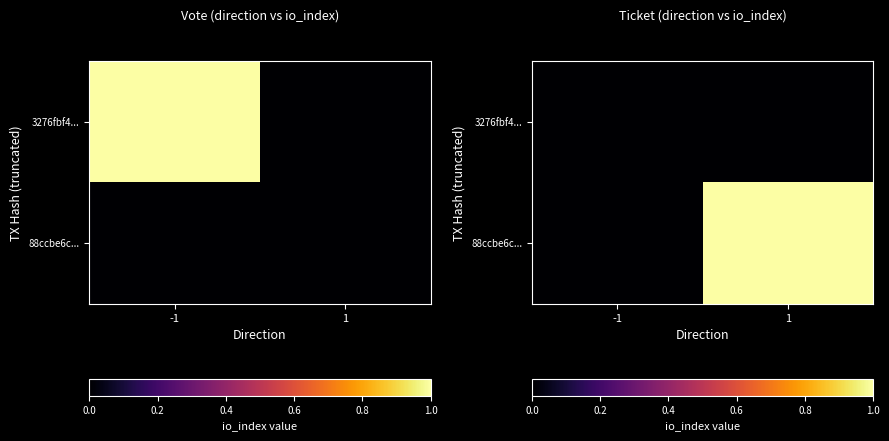

How many data points does each series have?

2